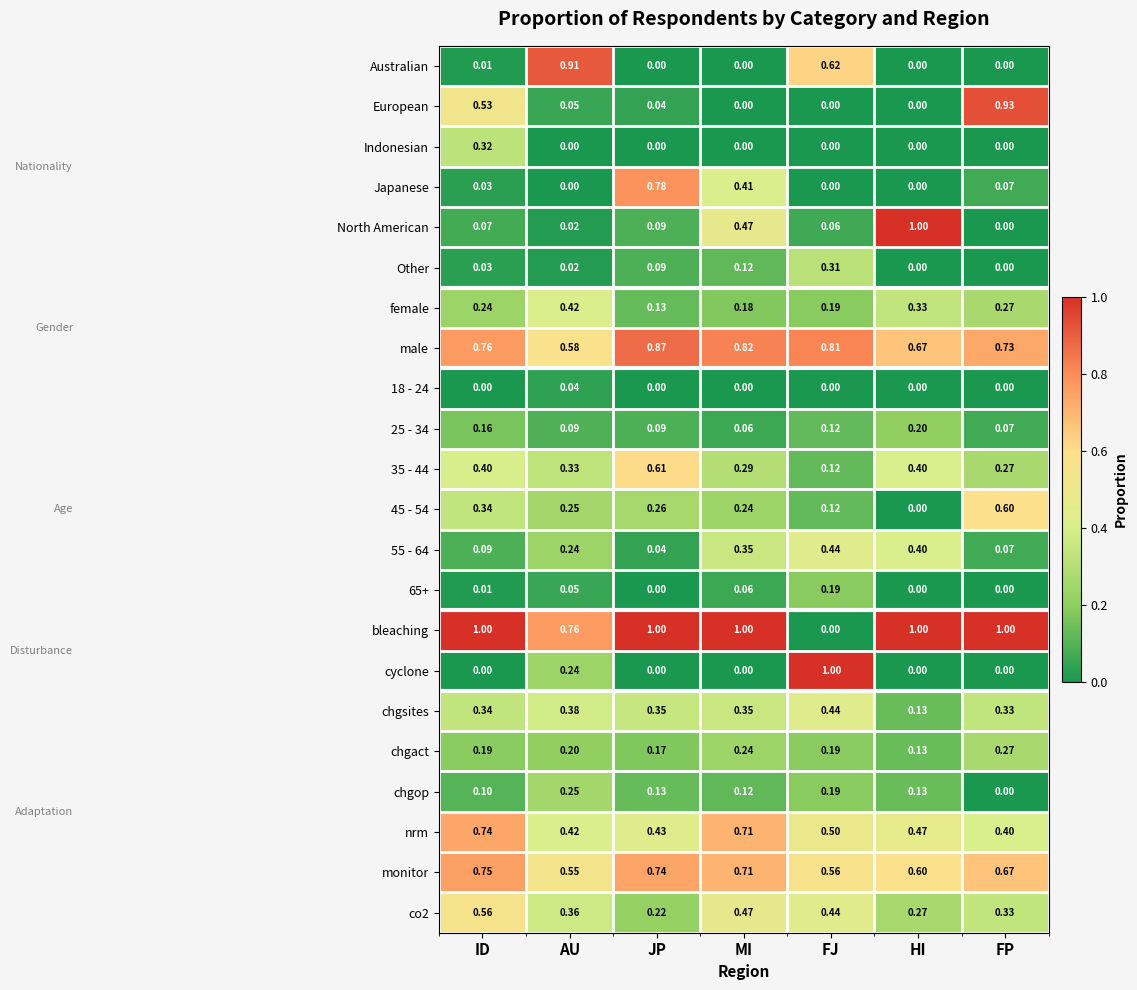

Count the number of categories in the chart.

7